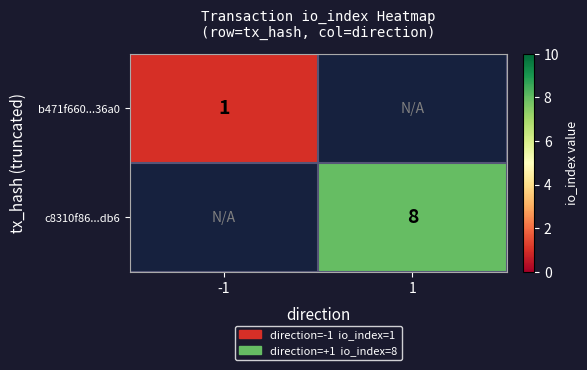

Is the value of c8310f86...db6 at 1 greater than the value of b471f660...36a0 at -1?

Yes